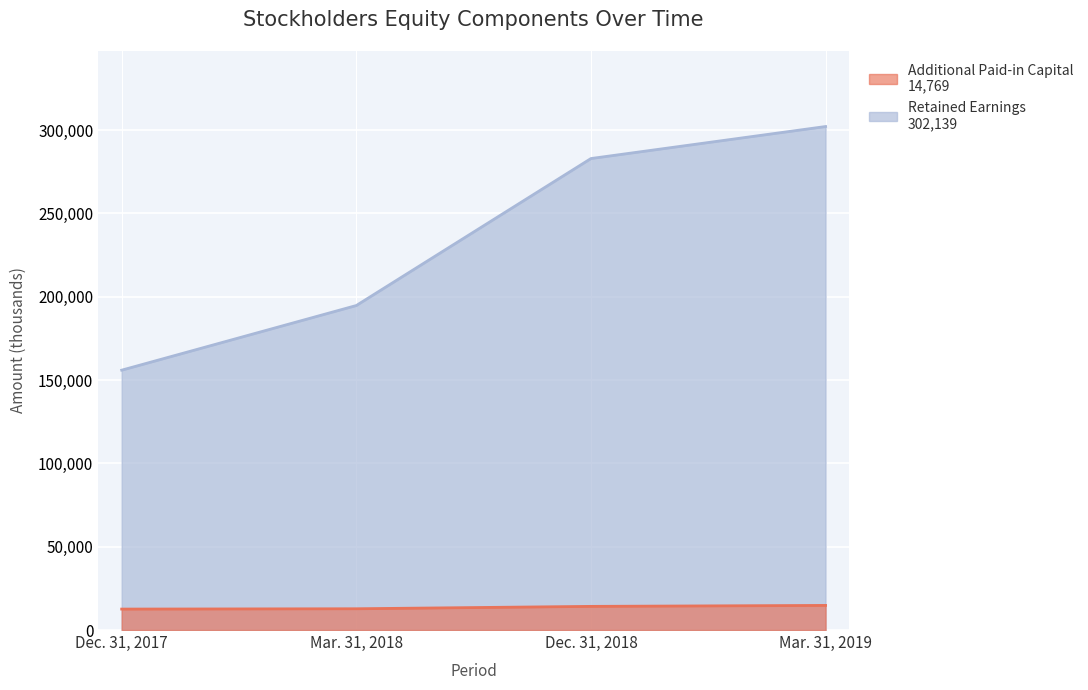

True or false: Retained Earnings and Additional Paid-in Capital intersect in this chart.

False